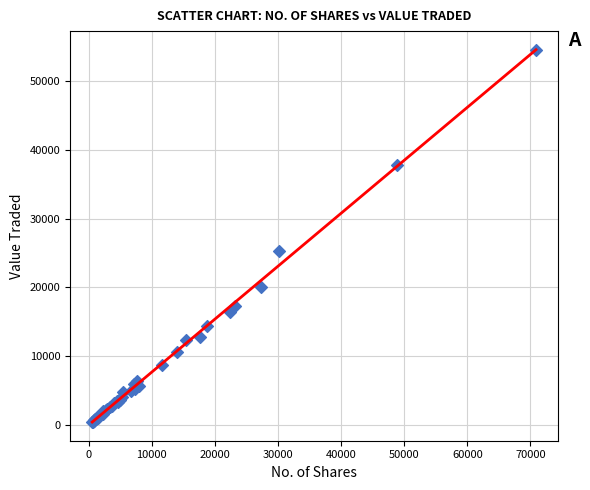

What Y value in the scatter plot is closest to 27450?

25323